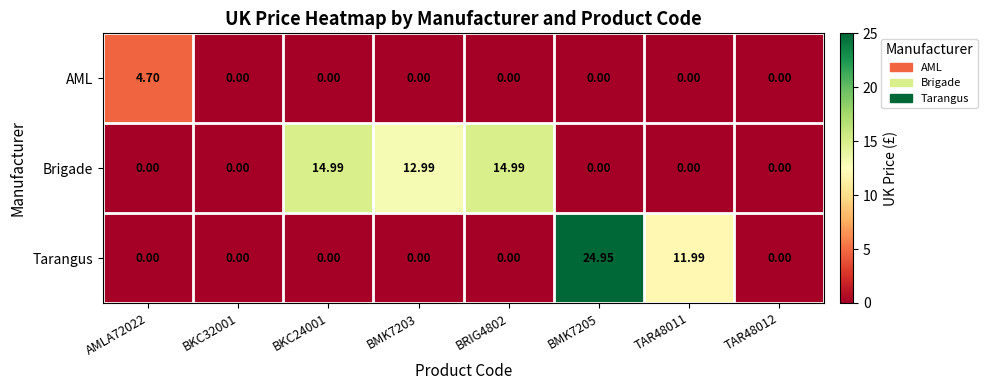

List the series in order of their overall mean, lowest first.

AML, Tarangus, Brigade